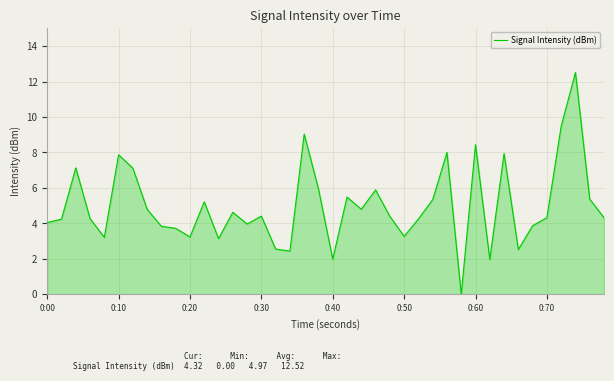

What is the difference between the maximum and minimum values?

12.5